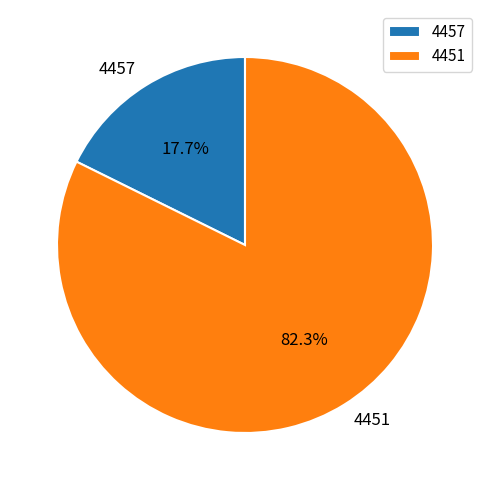

How many segments does this pie chart have?

2